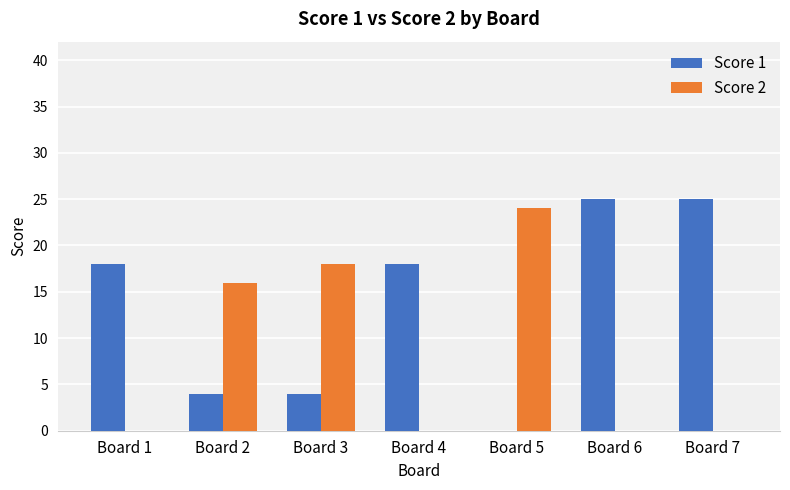

Count the number of categories in the chart.

7